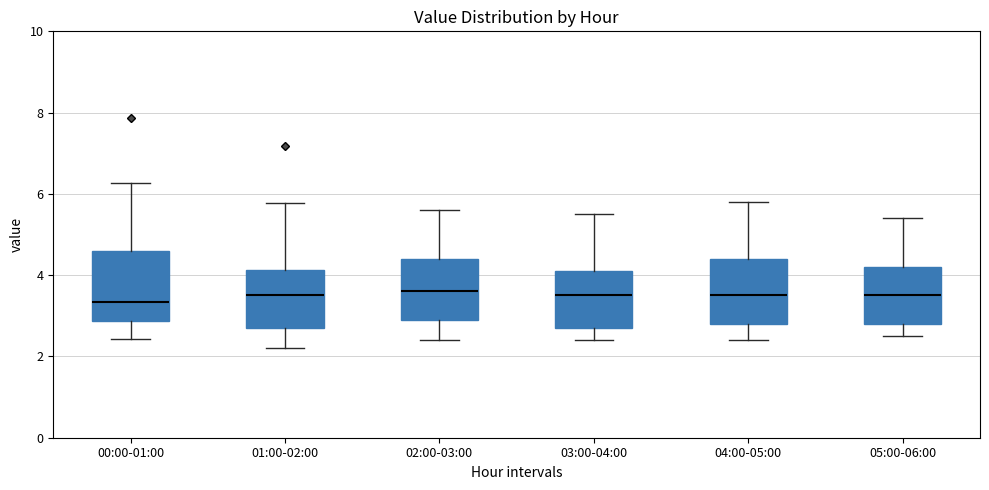

Where is the upper edge of the box for 05:00-06:00 on the y-axis? The values are not printed on the chart, so give them approximately, as read against the axis.

4.2